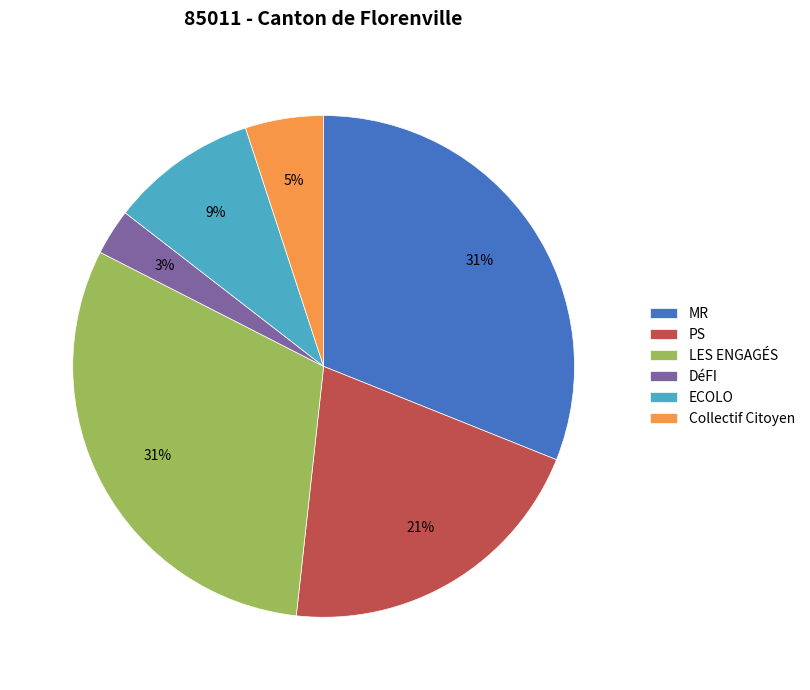

Count the number of slices in the pie.

6